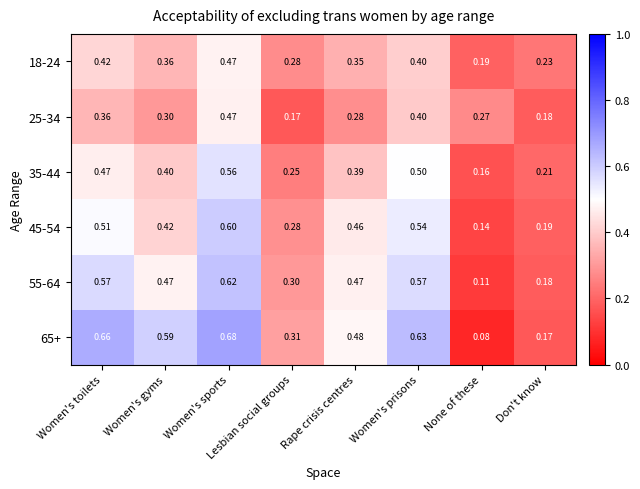

Rank the series at Women's toilets from highest to lowest value.

65+, 55-64, 45-54, 35-44, 18-24, 25-34